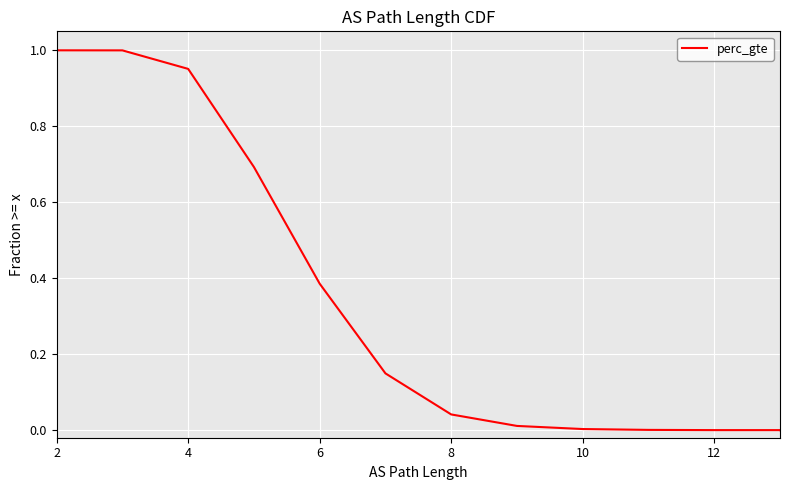

At which label is the value closest to 0?

12